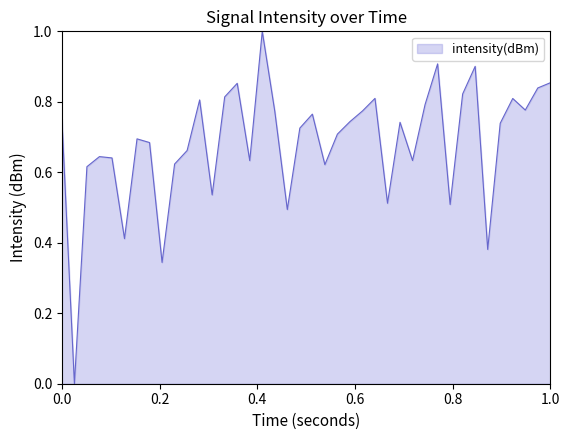

Does the chart display data point markers on the line(s)?

No